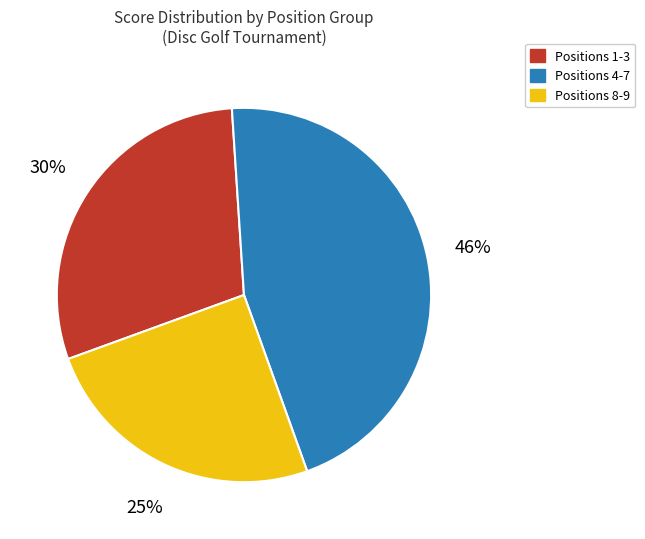

Do Positions 8-9 and Positions 1-3 together represent more than half of the pie?

Yes